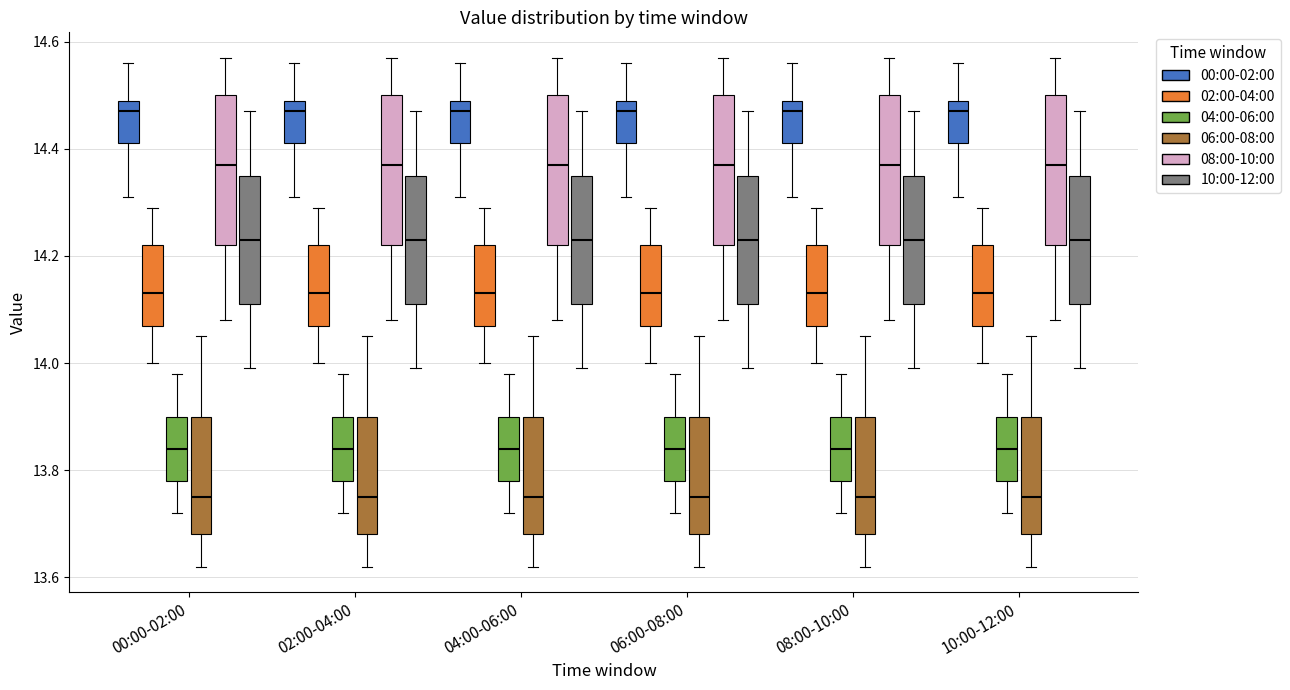

Reading left to right, transcribe this box plot: for each box, give where its median line is, the range the box spans, and where its two whiskers end, as read against the y-axis. The values are not printed on the chart, so give them approximately, as read against the axis.

00:00-02:00 (00:00-02:00): median 14.48, box 14.42 to 14.50, whiskers 14.32 to 14.56
00:00-02:00 (02:00-04:00): median 14.14, box 14.08 to 14.22, whiskers 14.00 to 14.30
00:00-02:00 (04:00-06:00): median 13.84, box 13.78 to 13.90, whiskers 13.72 to 13.98
00:00-02:00 (06:00-08:00): median 13.76, box 13.68 to 13.90, whiskers 13.62 to 14.06
00:00-02:00 (08:00-10:00): median 14.38, box 14.22 to 14.50, whiskers 14.08 to 14.58
00:00-02:00 (10:00-12:00): median 14.24, box 14.12 to 14.36, whiskers 14.00 to 14.48
02:00-04:00 (00:00-02:00): median 14.48, box 14.42 to 14.50, whiskers 14.32 to 14.56
02:00-04:00 (02:00-04:00): median 14.14, box 14.08 to 14.22, whiskers 14.00 to 14.30
02:00-04:00 (04:00-06:00): median 13.84, box 13.78 to 13.90, whiskers 13.72 to 13.98
02:00-04:00 (06:00-08:00): median 13.76, box 13.68 to 13.90, whiskers 13.62 to 14.06
02:00-04:00 (08:00-10:00): median 14.38, box 14.22 to 14.50, whiskers 14.08 to 14.58
02:00-04:00 (10:00-12:00): median 14.24, box 14.12 to 14.36, whiskers 14.00 to 14.48
04:00-06:00 (00:00-02:00): median 14.48, box 14.42 to 14.50, whiskers 14.32 to 14.56
04:00-06:00 (02:00-04:00): median 14.14, box 14.08 to 14.22, whiskers 14.00 to 14.30
04:00-06:00 (04:00-06:00): median 13.84, box 13.78 to 13.90, whiskers 13.72 to 13.98
04:00-06:00 (06:00-08:00): median 13.76, box 13.68 to 13.90, whiskers 13.62 to 14.06
04:00-06:00 (08:00-10:00): median 14.38, box 14.22 to 14.50, whiskers 14.08 to 14.58
04:00-06:00 (10:00-12:00): median 14.24, box 14.12 to 14.36, whiskers 14.00 to 14.48
06:00-08:00 (00:00-02:00): median 14.48, box 14.42 to 14.50, whiskers 14.32 to 14.56
06:00-08:00 (02:00-04:00): median 14.14, box 14.08 to 14.22, whiskers 14.00 to 14.30
06:00-08:00 (04:00-06:00): median 13.84, box 13.78 to 13.90, whiskers 13.72 to 13.98
06:00-08:00 (06:00-08:00): median 13.76, box 13.68 to 13.90, whiskers 13.62 to 14.06
06:00-08:00 (08:00-10:00): median 14.38, box 14.22 to 14.50, whiskers 14.08 to 14.58
06:00-08:00 (10:00-12:00): median 14.24, box 14.12 to 14.36, whiskers 14.00 to 14.48
08:00-10:00 (00:00-02:00): median 14.48, box 14.42 to 14.50, whiskers 14.32 to 14.56
08:00-10:00 (02:00-04:00): median 14.14, box 14.08 to 14.22, whiskers 14.00 to 14.30
08:00-10:00 (04:00-06:00): median 13.84, box 13.78 to 13.90, whiskers 13.72 to 13.98
08:00-10:00 (06:00-08:00): median 13.76, box 13.68 to 13.90, whiskers 13.62 to 14.06
08:00-10:00 (08:00-10:00): median 14.38, box 14.22 to 14.50, whiskers 14.08 to 14.58
08:00-10:00 (10:00-12:00): median 14.24, box 14.12 to 14.36, whiskers 14.00 to 14.48
10:00-12:00 (00:00-02:00): median 14.48, box 14.42 to 14.50, whiskers 14.32 to 14.56
10:00-12:00 (02:00-04:00): median 14.14, box 14.08 to 14.22, whiskers 14.00 to 14.30
10:00-12:00 (04:00-06:00): median 13.84, box 13.78 to 13.90, whiskers 13.72 to 13.98
10:00-12:00 (06:00-08:00): median 13.76, box 13.68 to 13.90, whiskers 13.62 to 14.06
10:00-12:00 (08:00-10:00): median 14.38, box 14.22 to 14.50, whiskers 14.08 to 14.58
10:00-12:00 (10:00-12:00): median 14.24, box 14.12 to 14.36, whiskers 14.00 to 14.48